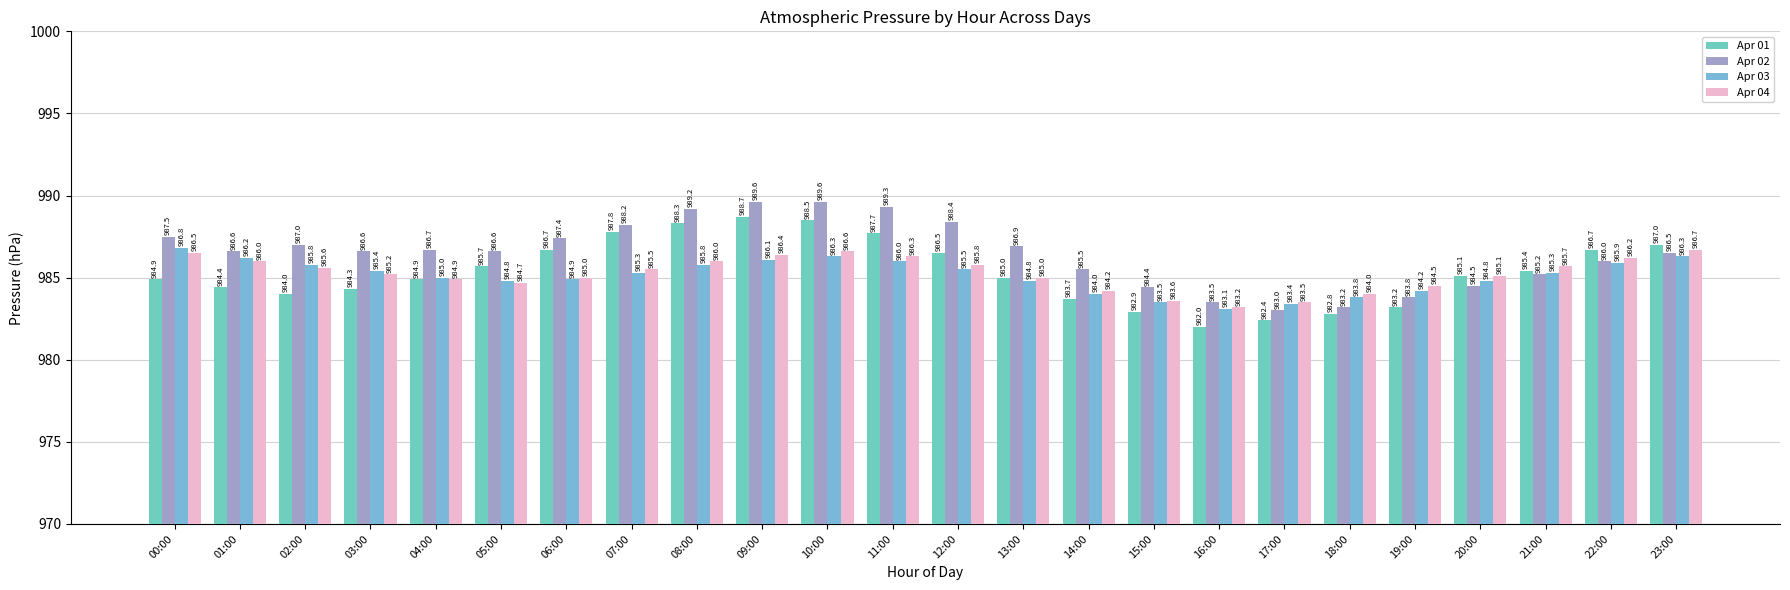

Reading left to right, extract all data points from this chart.

Apr 01: 984.9	984.4	984.0	984.3	984.9	985.7	986.7	987.8	988.3	988.7	988.5	987.7	986.5	985.0	983.7	982.9	982.0	982.4	982.8	983.2	985.1	985.4	986.7	987.0
Apr 02: 987.5	986.6	987.0	986.6	986.7	986.6	987.4	988.2	989.2	989.6	989.6	989.3	988.4	986.9	985.5	984.4	983.5	983.0	983.2	983.8	984.5	985.2	986.0	986.5
Apr 03: 986.8	986.2	985.8	985.4	985.0	984.8	984.9	985.3	985.8	986.1	986.3	986.0	985.5	984.8	984.0	983.5	983.1	983.4	983.8	984.2	984.8	985.3	985.9	986.3
Apr 04: 986.5	986.0	985.6	985.2	984.9	984.7	985.0	985.5	986.0	986.4	986.6	986.3	985.8	985.0	984.2	983.6	983.2	983.5	984.0	984.5	985.1	985.7	986.2	986.7